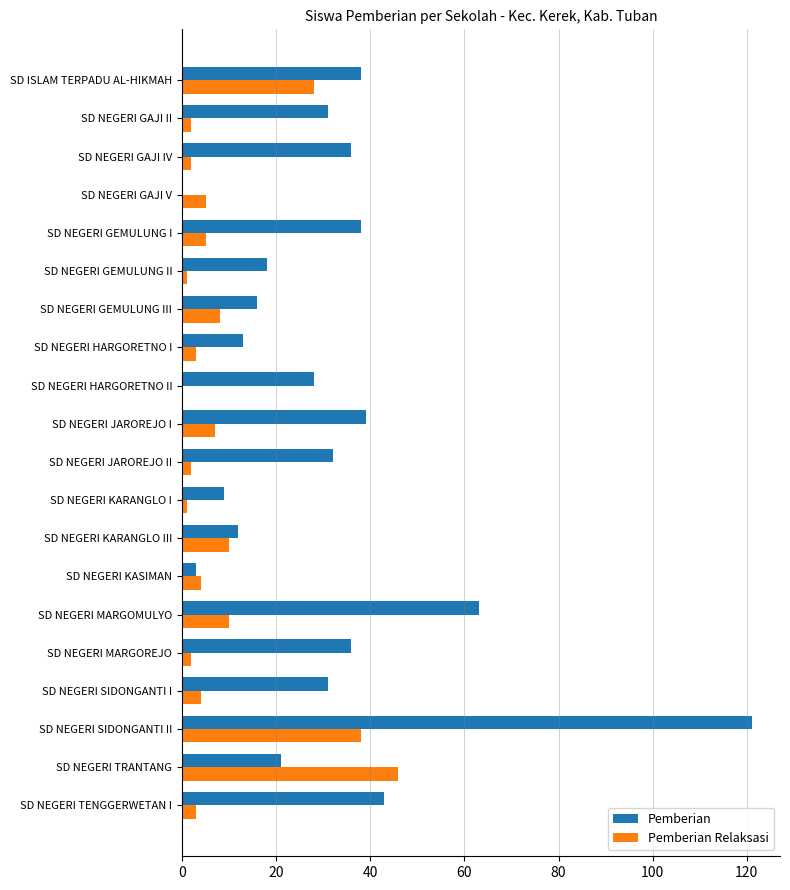

What is the sum of all Pemberian Relaksasi values?

181